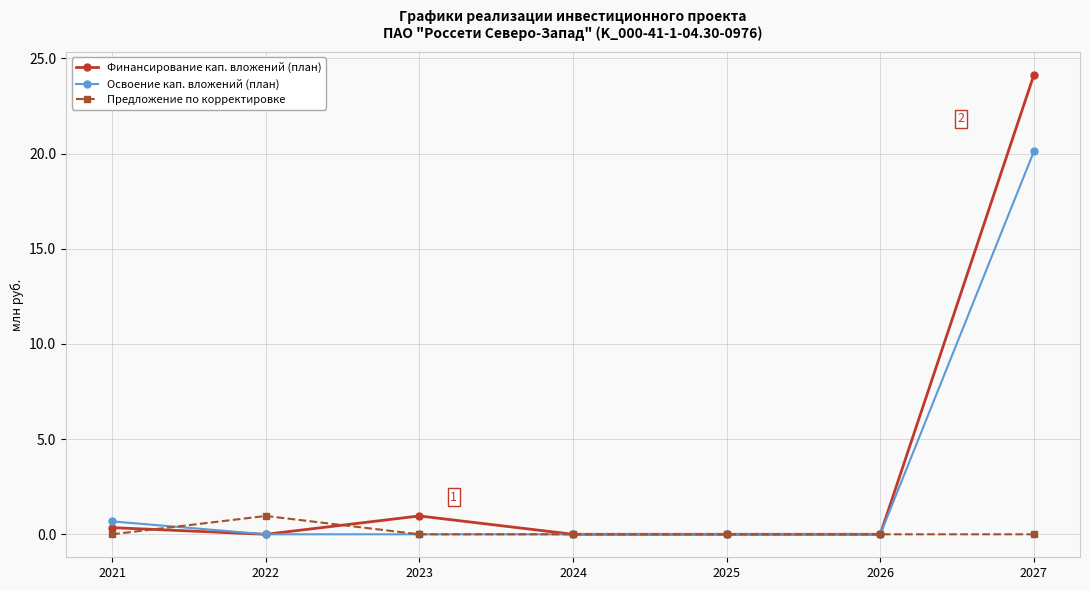

Where do Финансирование кап. вложений (план) and Предложение по корректировке first cross each other?

2021 and 2022